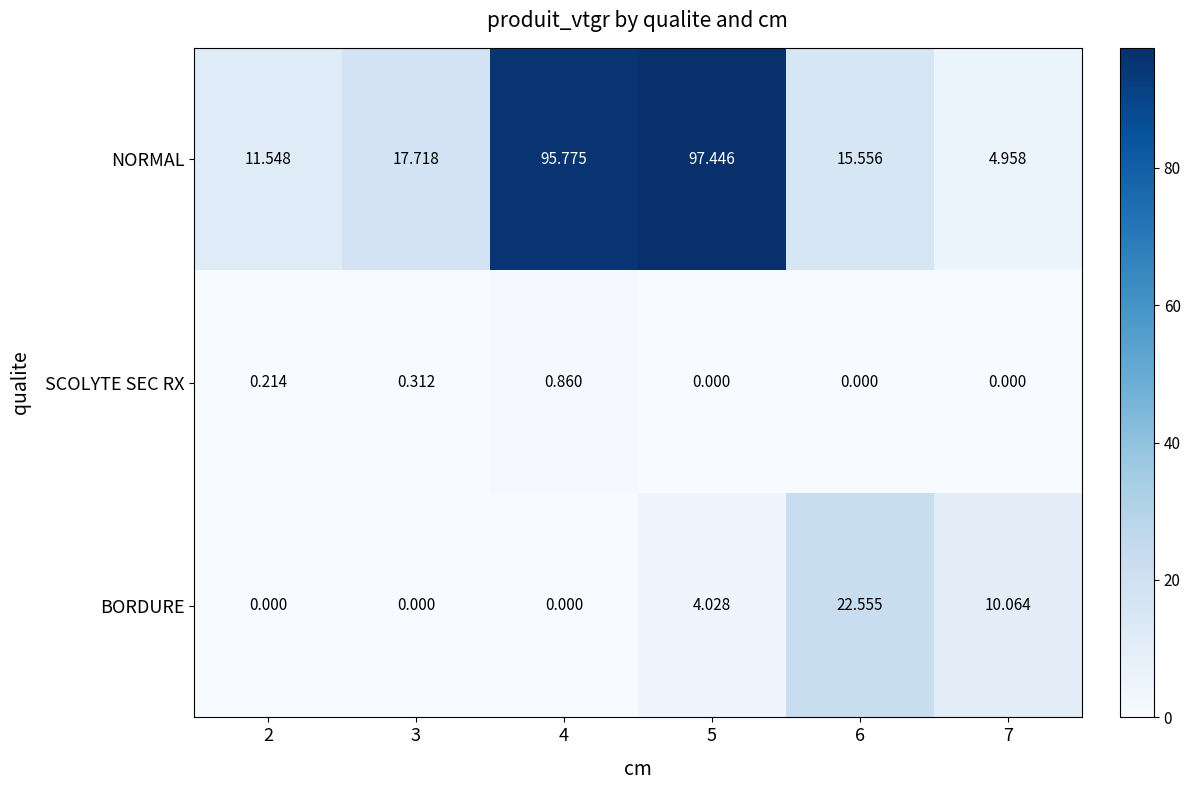

Is the value of NORMAL at 4 greater than the value of BORDURE at 4?

Yes